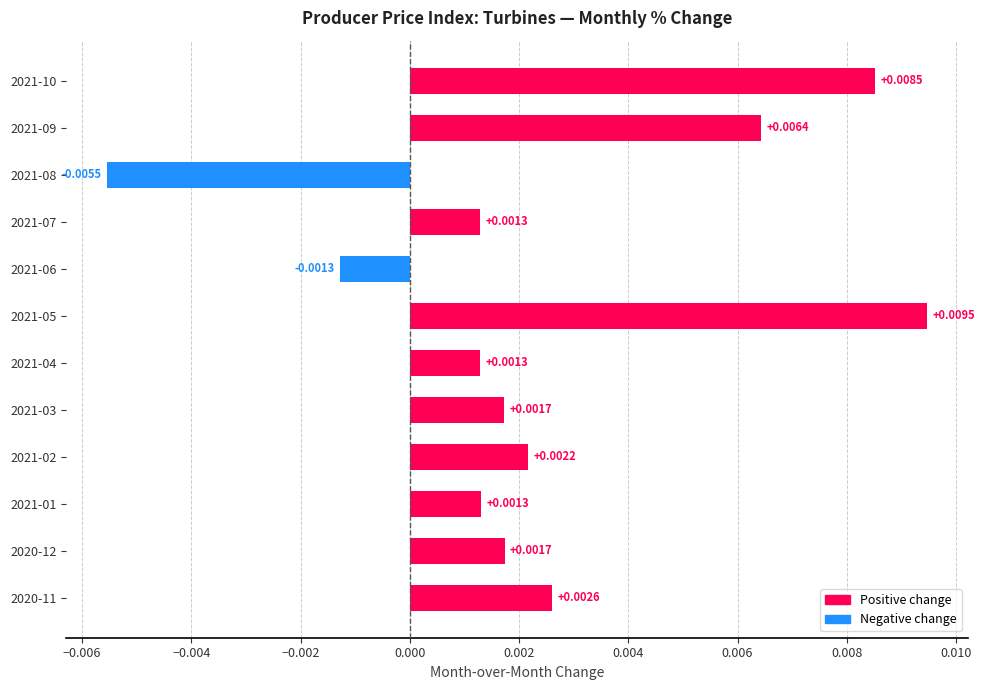

Are the bars horizontal?

Yes